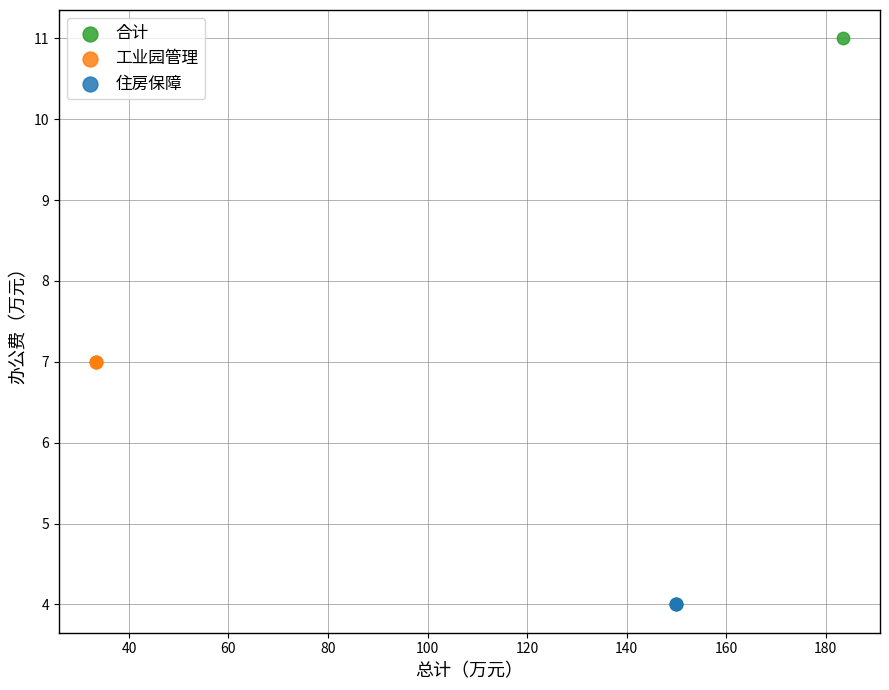

What are all the series names shown in the legend?

合计, 工业园管理, 住房保障